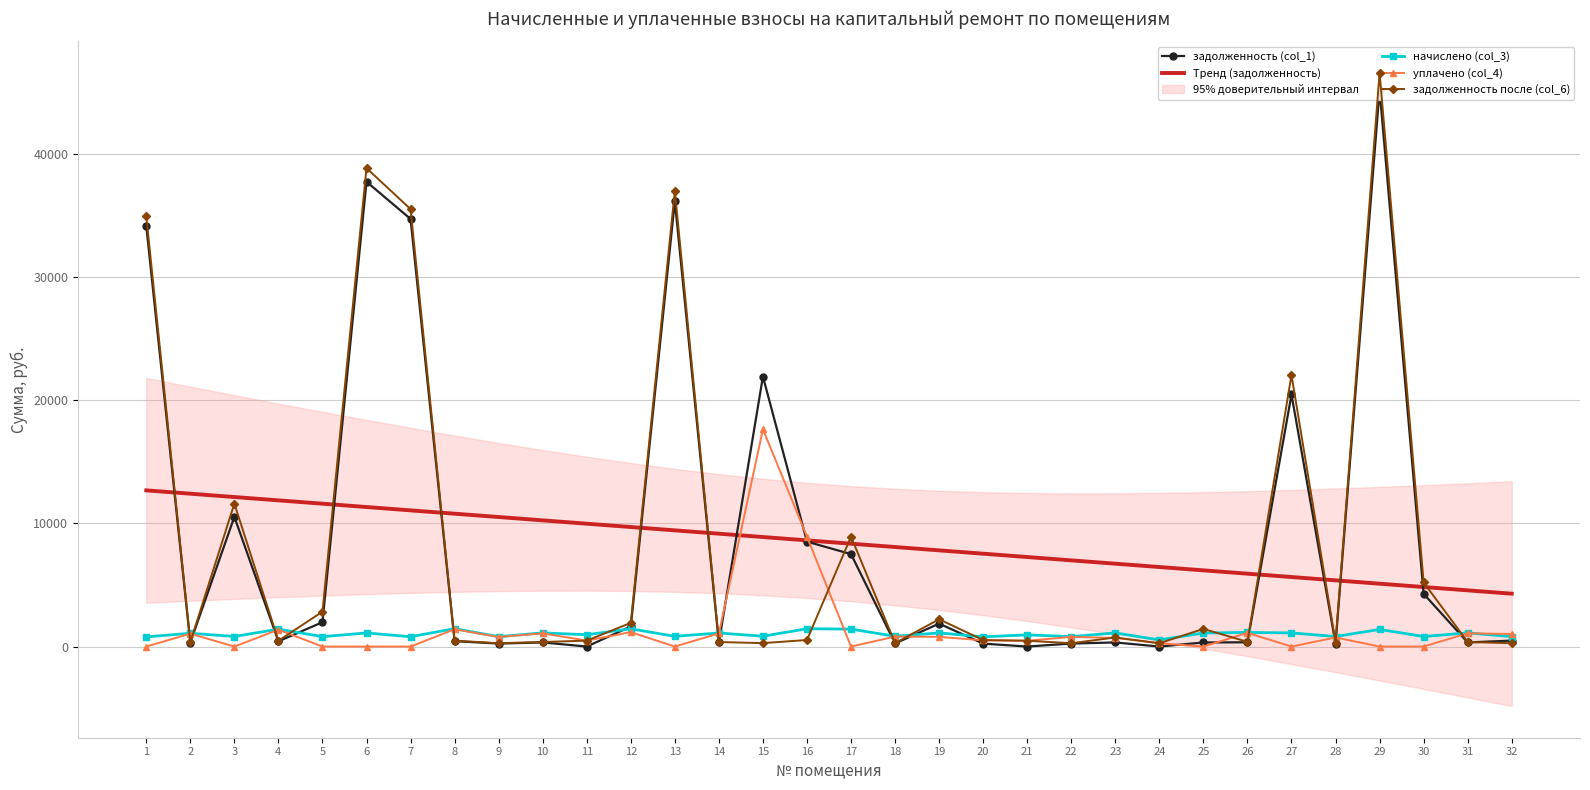

What is the difference between the maximum and minimum values in the начислено (col_3) series?

911.9